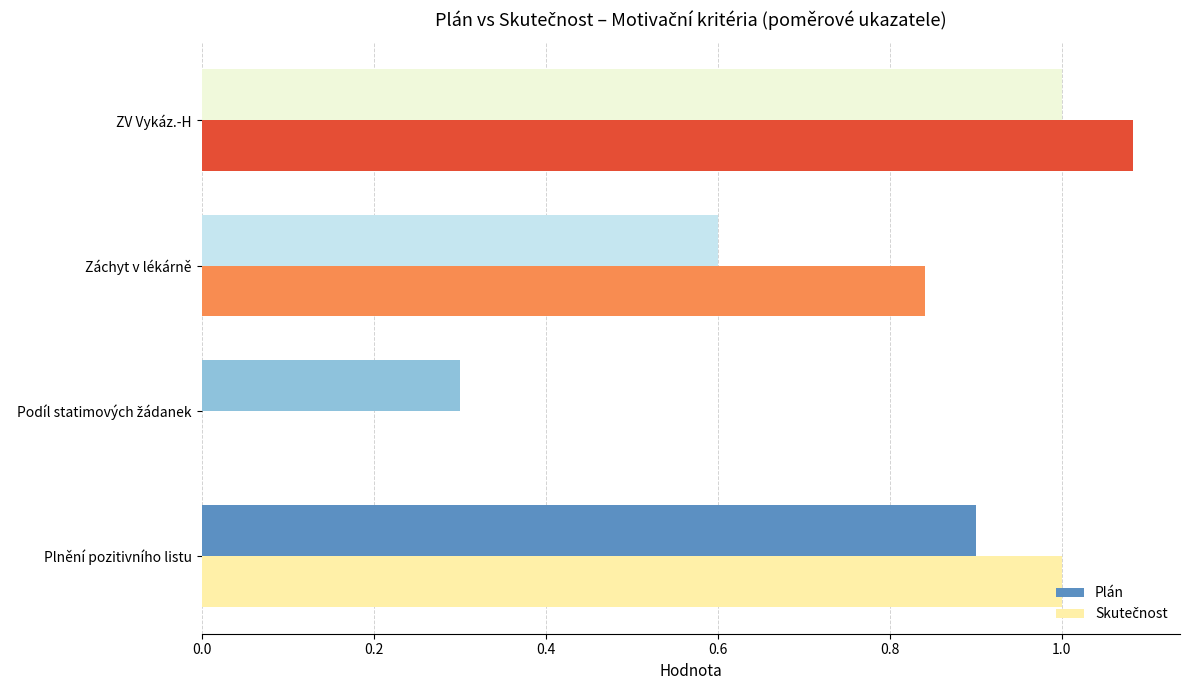

Is it true that Plán equals 0.3 at Plnění pozitivního listu?

False